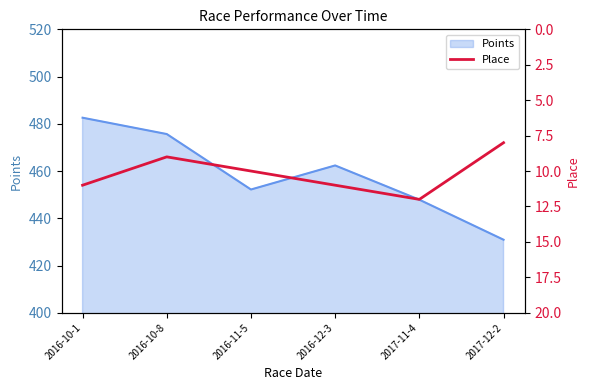

Reading left to right, list all the values displayed in this chart.

2016-10-1=11	2016-10-8=9	2016-11-5=10	2016-12-3=11	2017-11-4=12	2017-12-2=8